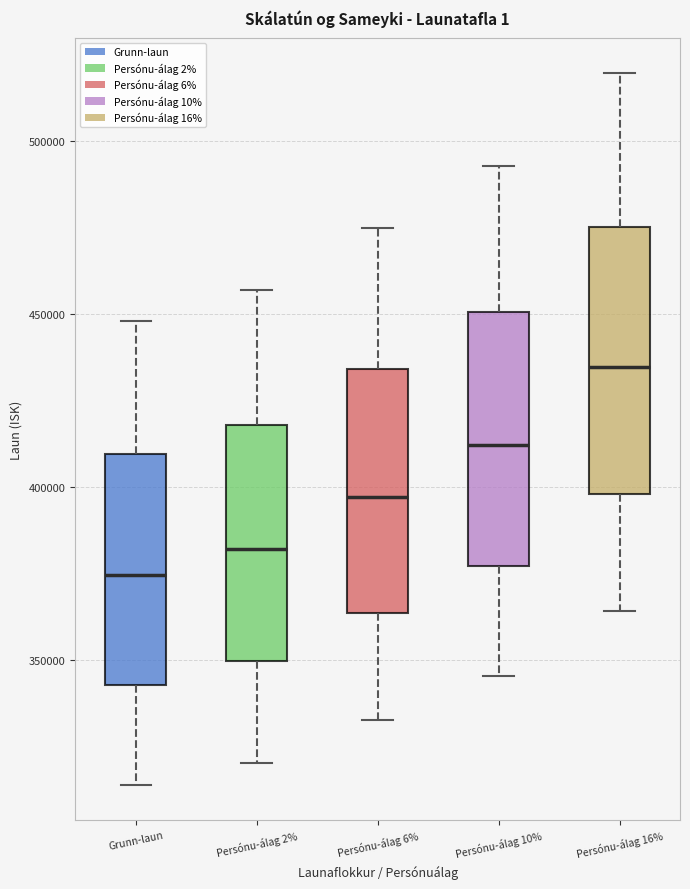

Where does the median line of the box for Persónu-álag 16% sit on the y-axis? The values are not printed on the chart, so give them approximately, as read against the axis.

435000